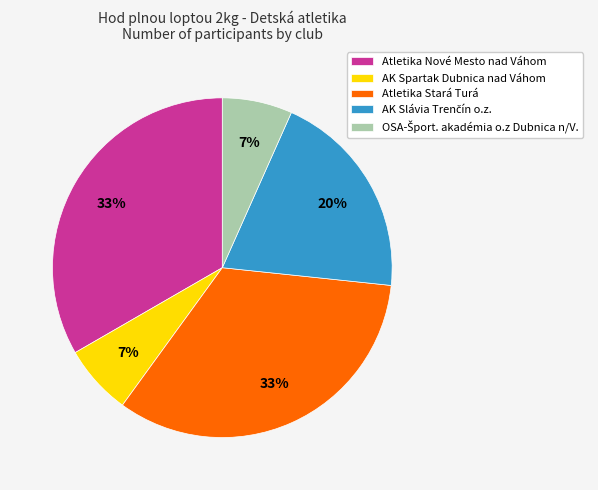

To the nearest percent, what is the average slice percentage?

20%